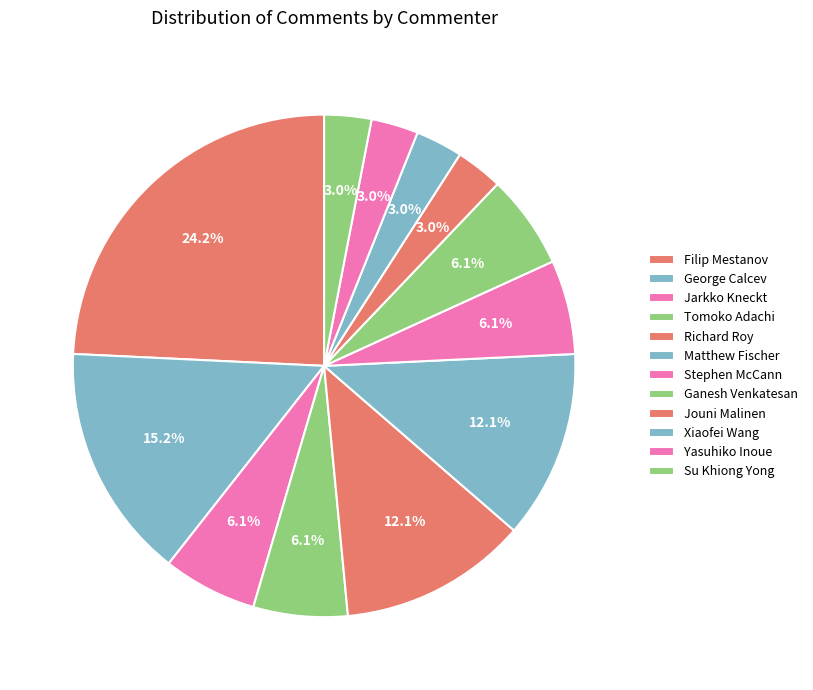

What percentage is the Filip Mestanov slice, to the nearest percent?

24%